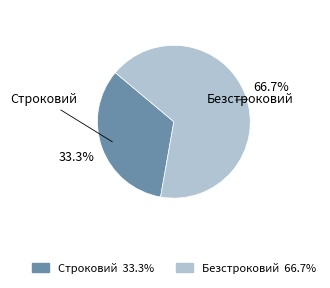

The Безстроковий slice represents 67% of the pie. True or false?

True